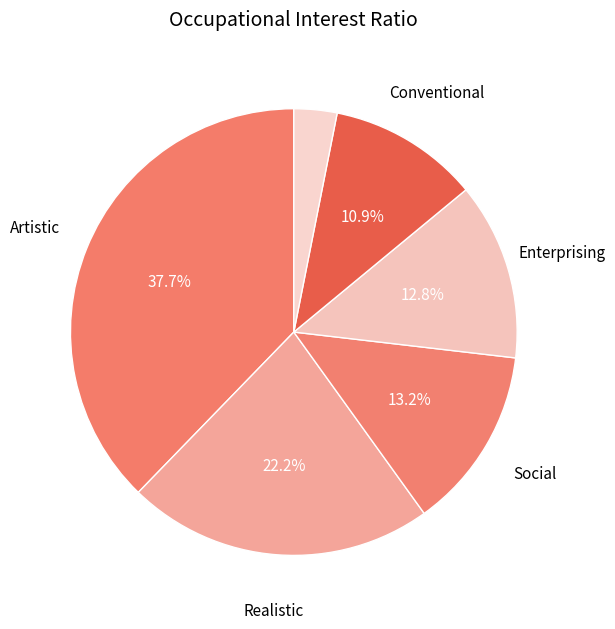

What is the largest slice in the pie chart?

Artistic